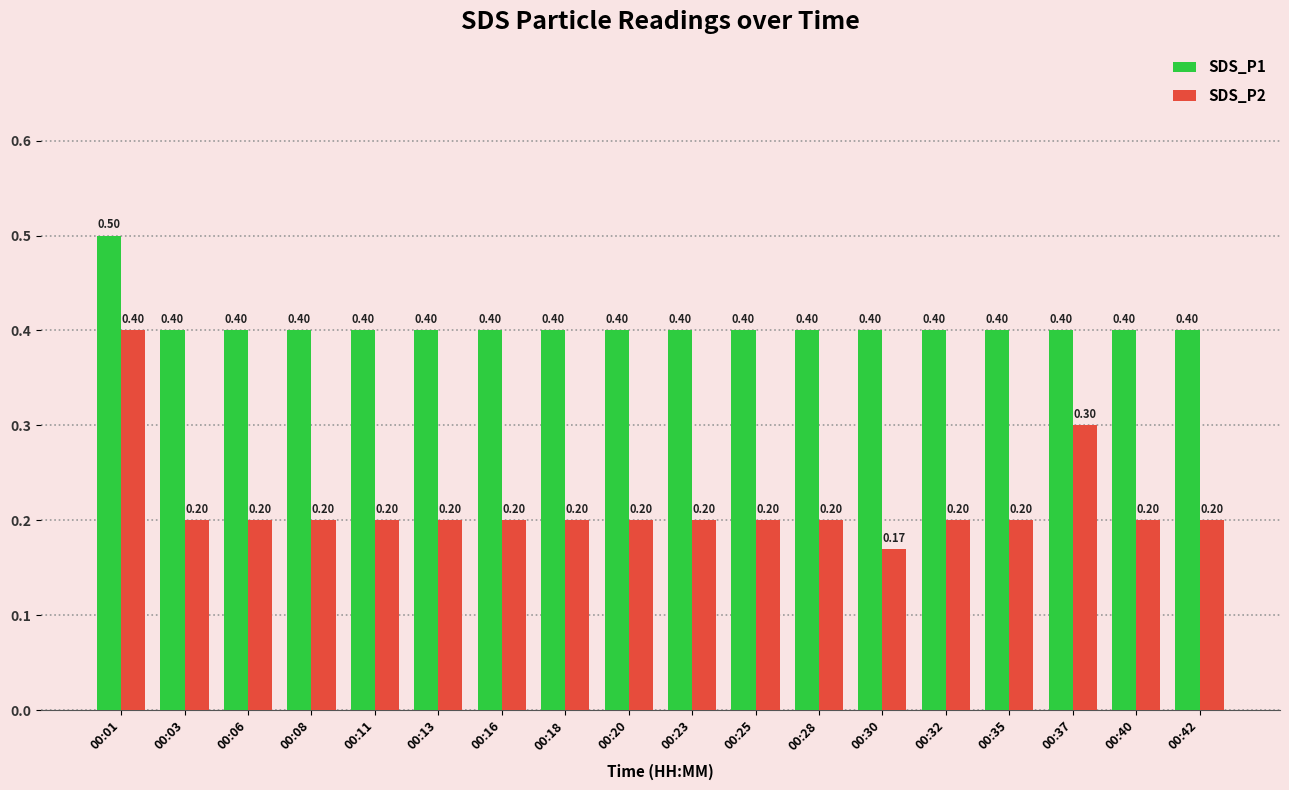

What is the value of the SDS_P2 bar at the 4th from the left?

0.2